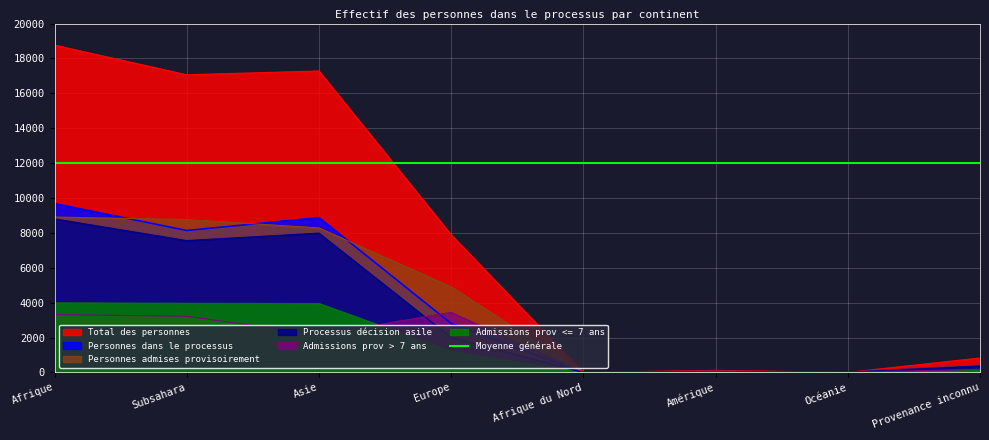

Is it true that Personnes admises provisoirement equals 64 at Amérique?

True